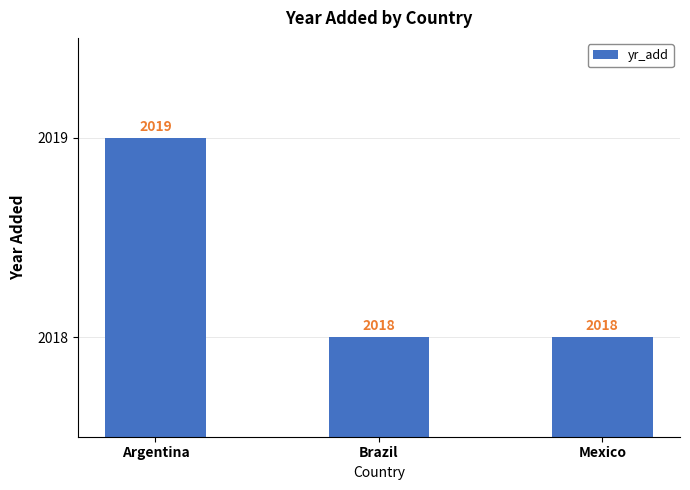

What is the ratio of the value at Mexico to the value at Brazil?

1.0